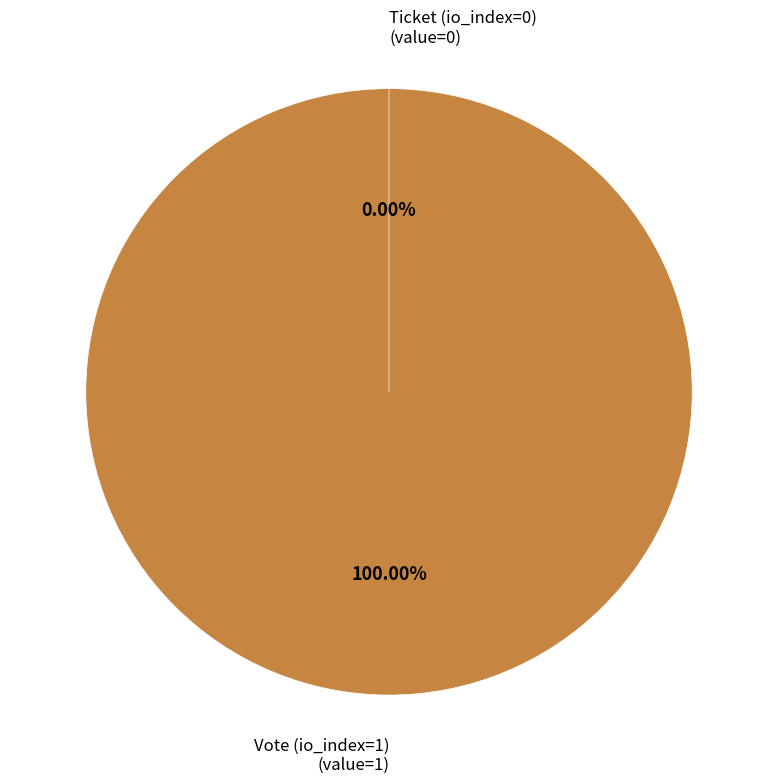

Is Vote (io_index=1) the majority of the pie?

Yes